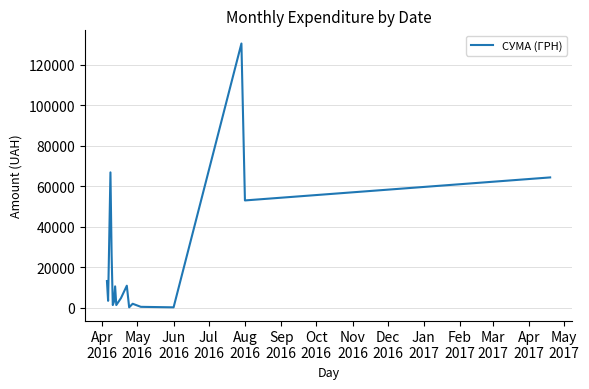

How many lines are shown in the chart?

1